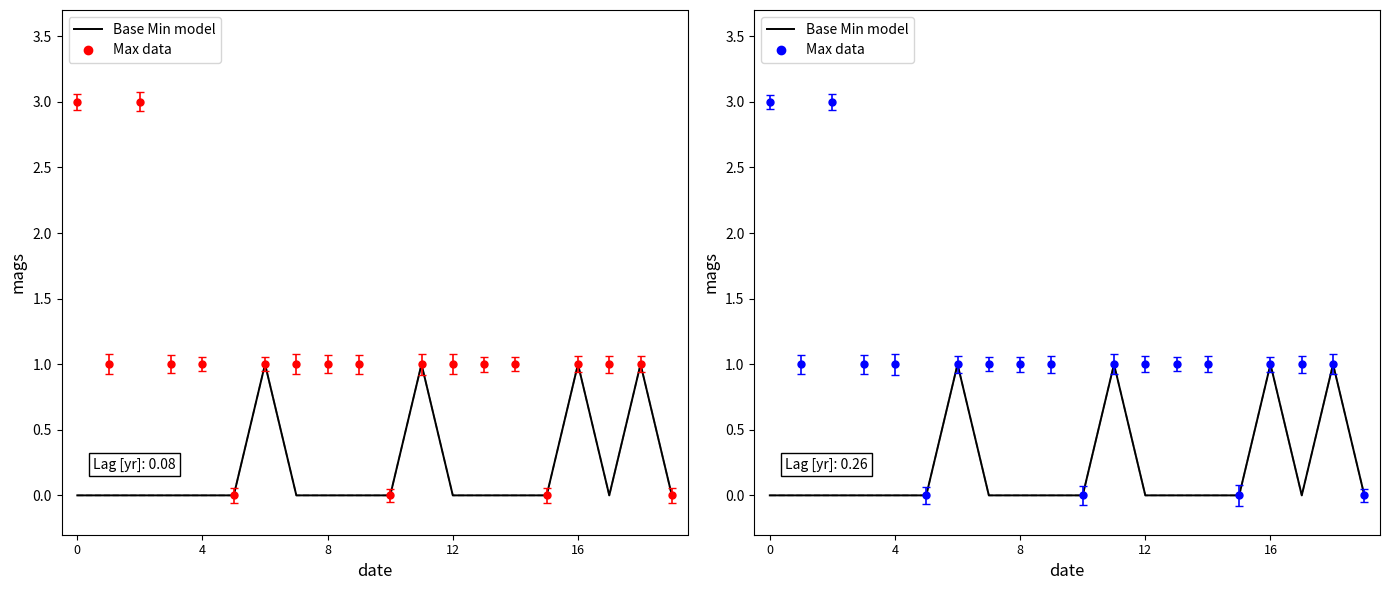

Reading right to left, list all the values displayed in this chart.

0	1	0	1	0	0	0	0	1	0	0	0	0	1	0	0	0	0	0	0